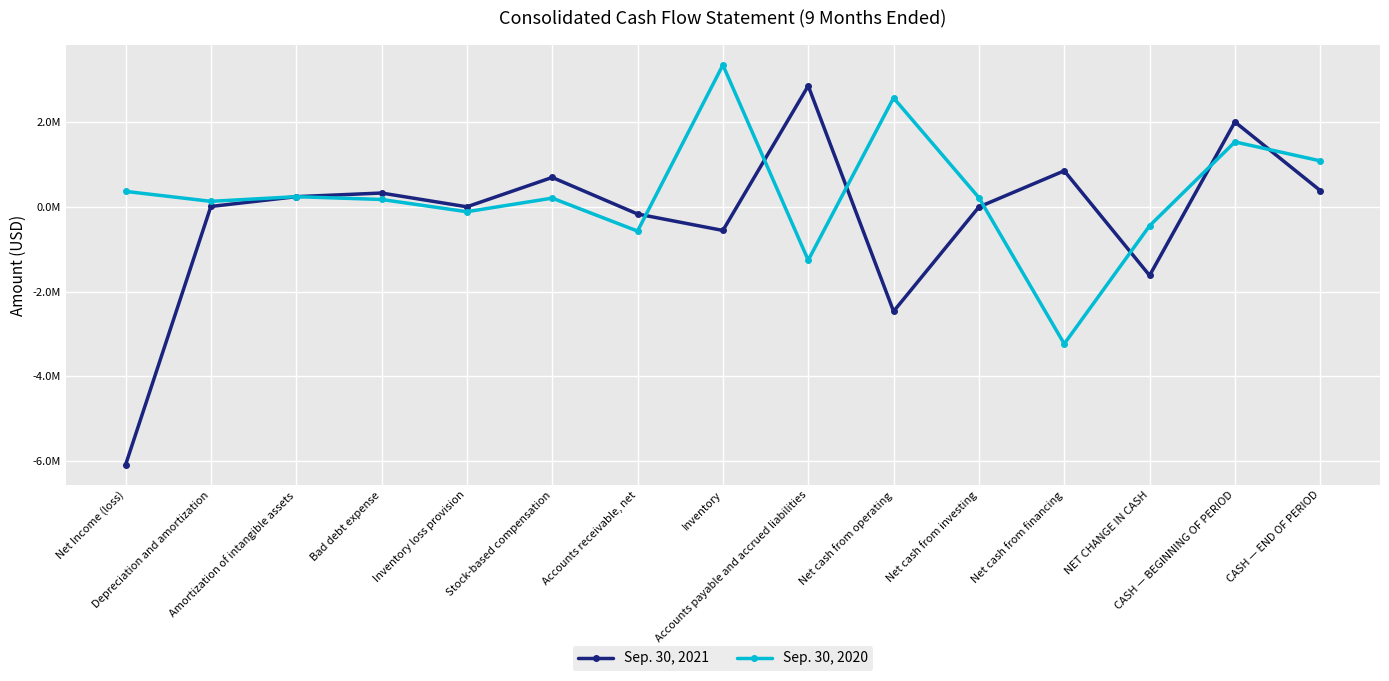

Is it true that Sep. 30, 2020 equals 174000 at Bad debt expense?

True